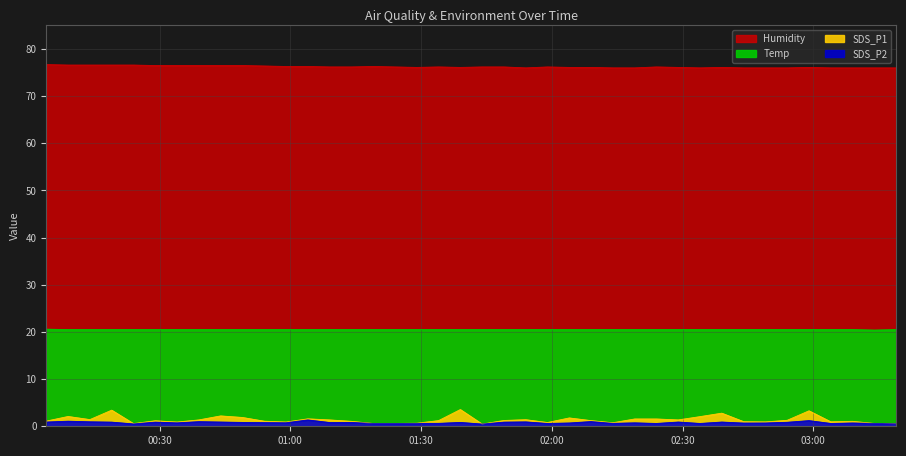

Rank the categories by SDS_P1 value from highest to lowest.

2020/10/24 01:39, 2020/10/24 00:19, 2020/10/24 02:59, 2020/10/24 02:39, 2020/10/24 00:44, 2020/10/24 00:09, 2020/10/24 02:34, 2020/10/24 00:49, 2020/10/24 02:04, 2020/10/24 01:04, 2020/10/24 02:19, 2020/10/24 02:24, 2020/10/24 00:14, 2020/10/24 01:54, 2020/10/24 00:39, 2020/10/24 01:09, 2020/10/24 02:29, 2020/10/24 02:54, 2020/10/24 01:49, 2020/10/24 01:34, 2020/10/24 02:09, 2020/10/24 00:29, 2020/10/24 00:04, 2020/10/24 00:54, 2020/10/24 01:14, 2020/10/24 03:09, 2020/10/24 02:44, 2020/10/24 03:04, 2020/10/24 02:49, 2020/10/24 00:34, 2020/10/24 00:59, 2020/10/24 01:59, 2020/10/24 02:14, 2020/10/24 01:29, 2020/10/24 01:19, 2020/10/24 01:24, 2020/10/24 03:14, 2020/10/24 00:24, 2020/10/24 03:19, 2020/10/24 01:44